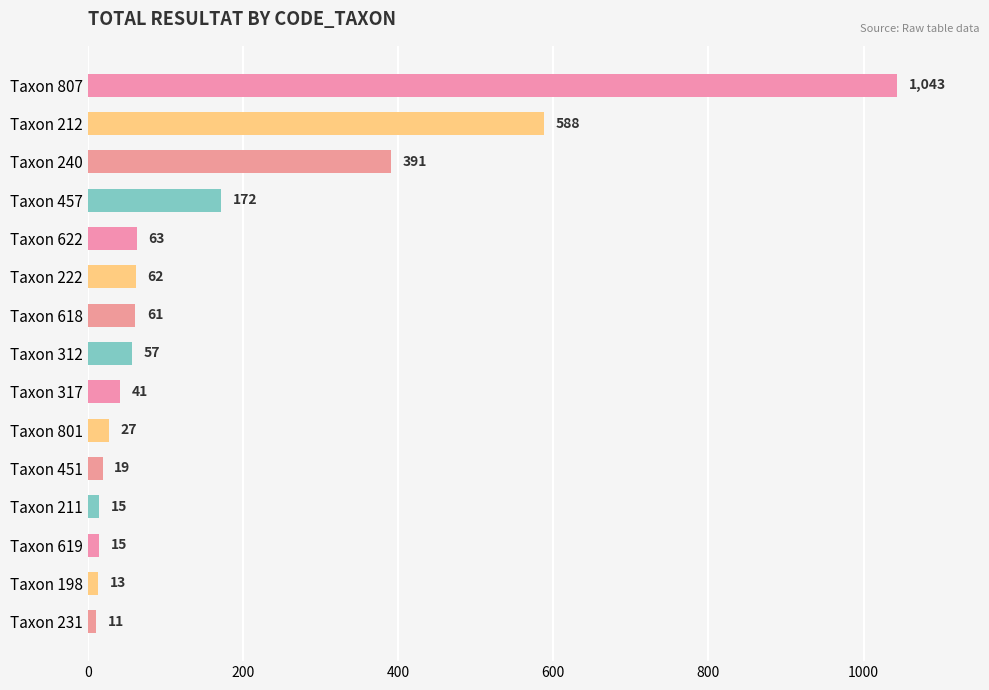

Approximately how many times larger is the value at Taxon 801 compared to Taxon 618?

0.4